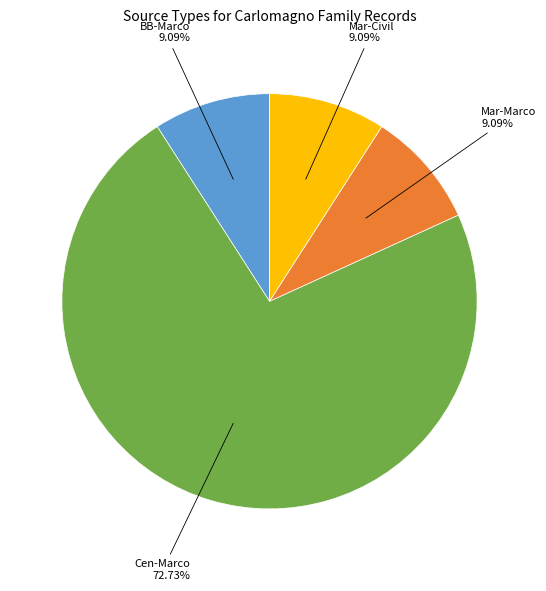

Is there a majority slice in this chart?

Yes